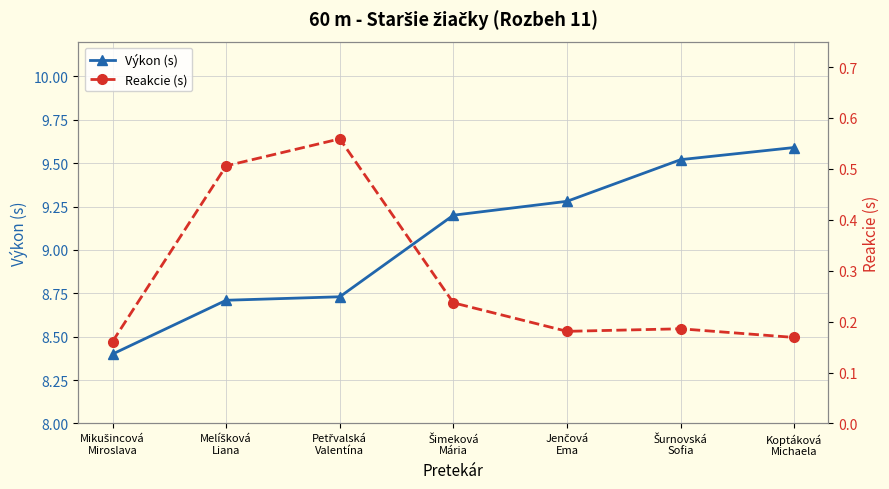

Reading left to right, transcribe all the data shown in this chart.

Výkon (s): 8.4	8.7	8.7	9.2	9.3	9.5	9.6
Reakcie (s): 0.2	0.5	0.6	0.2	0.2	0.2	0.2